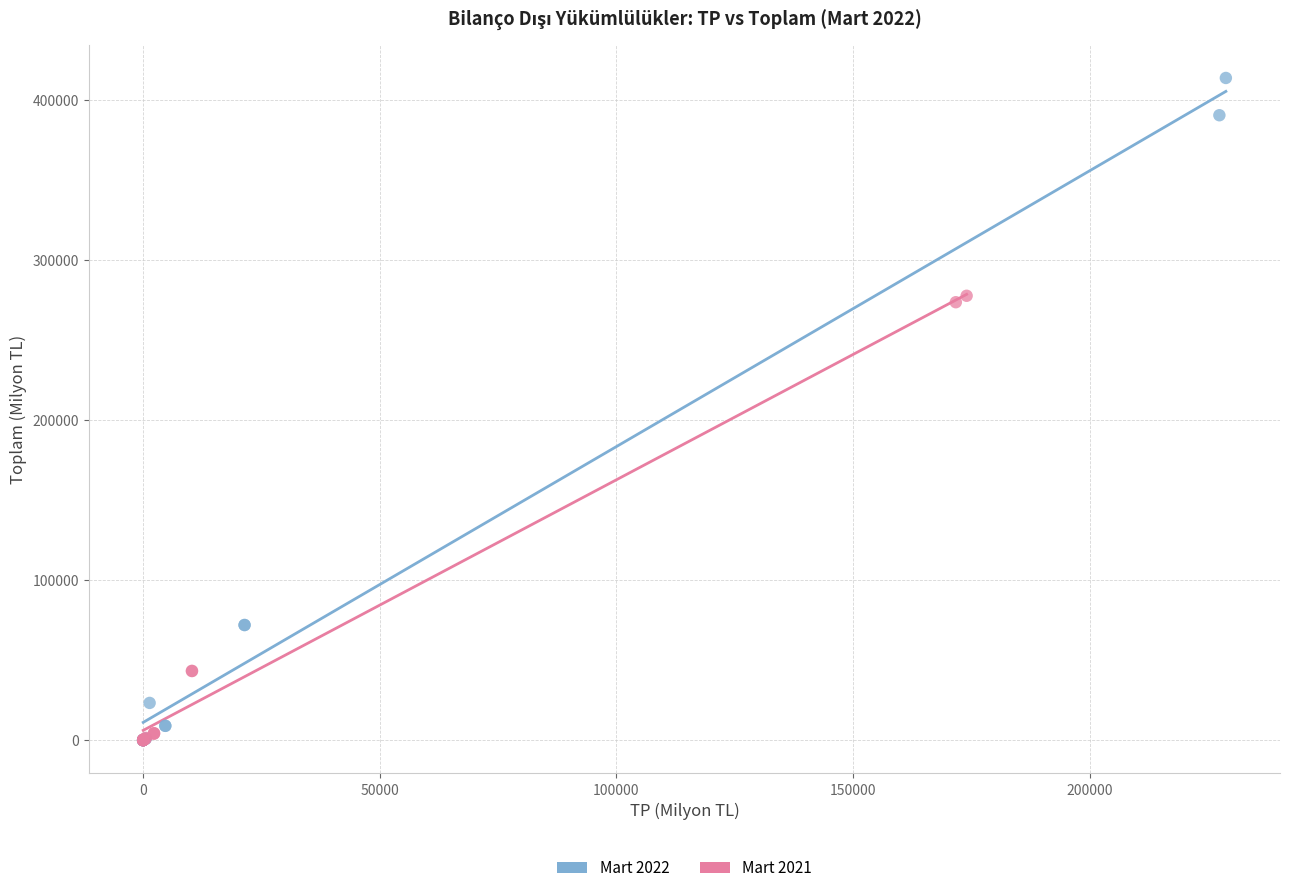

Which series reaches the maximum Y coordinate?

Mart 2022